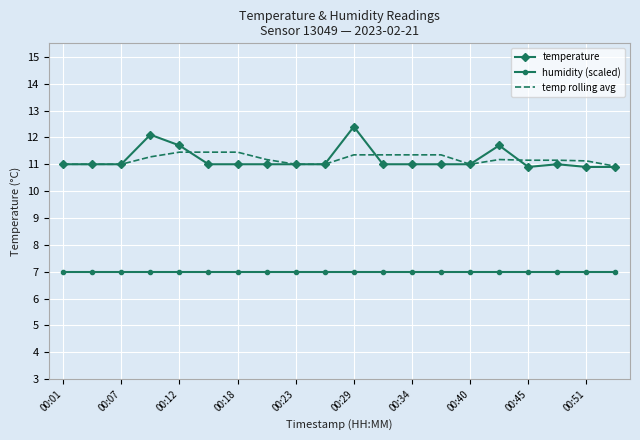

What is the highest value of the humidity (scaled) series?

7.0